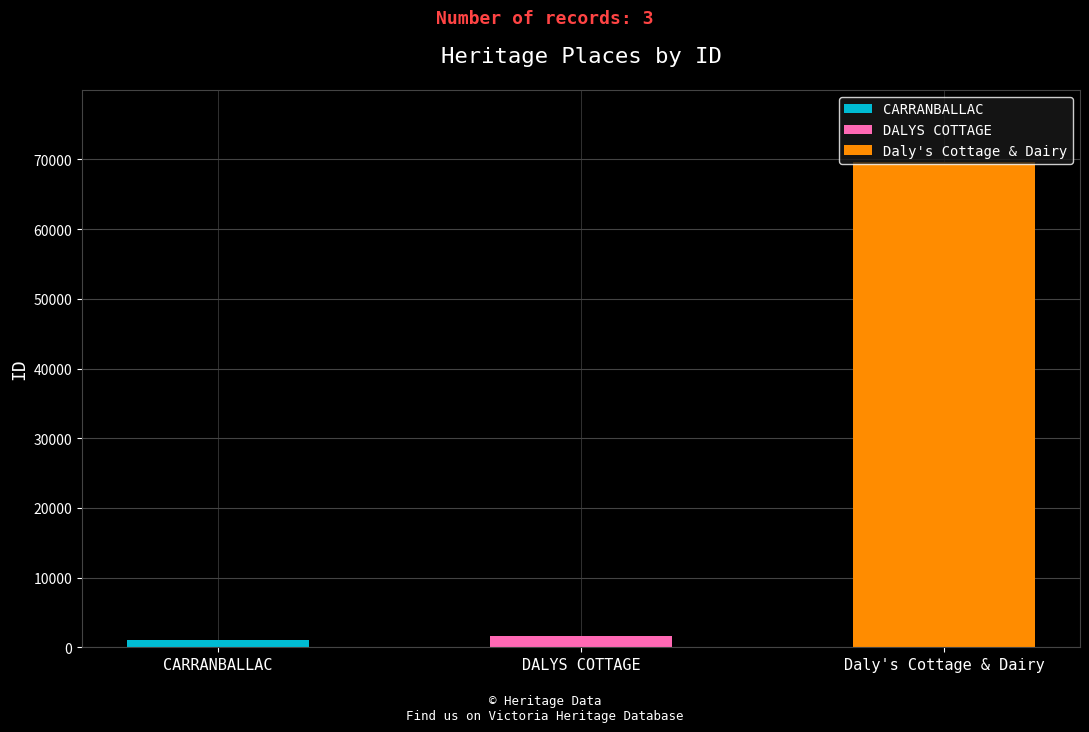

List the labels in order of value, smallest first.

CARRANBALLAC, DALYS COTTAGE, Daly's Cottage & Dairy